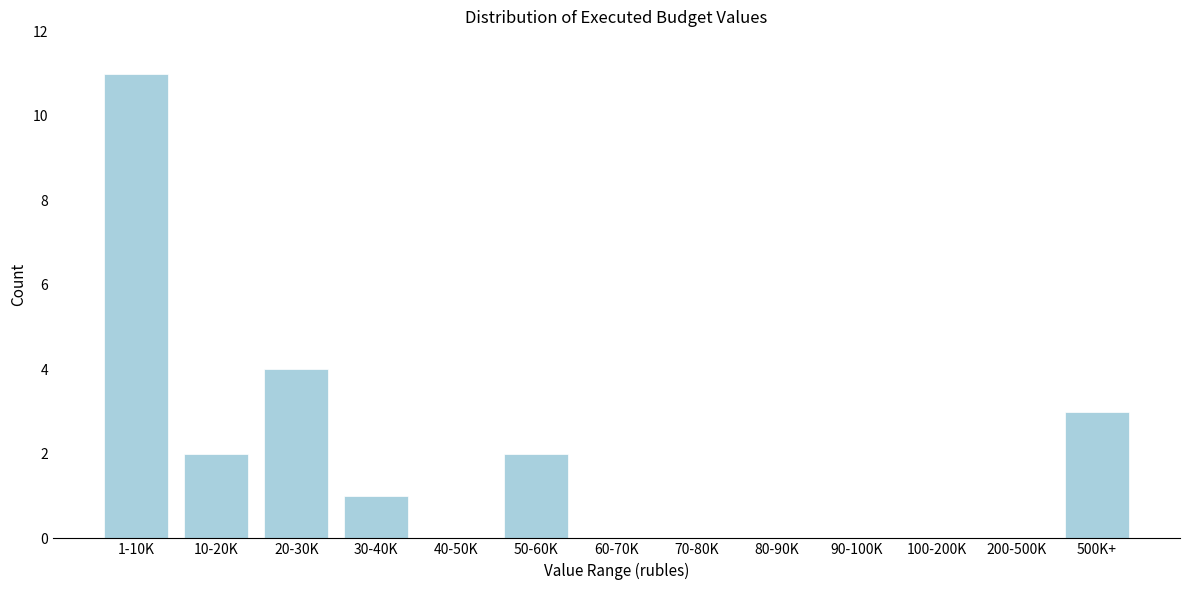

Reading left to right, transcribe all the data shown in this chart.

1-10K=11	10-20K=2	20-30K=4	30-40K=1	40-50K=0	50-60K=2	60-70K=0	70-80K=0	80-90K=0	90-100K=0	100-200K=0	200-500K=0	500K+=3